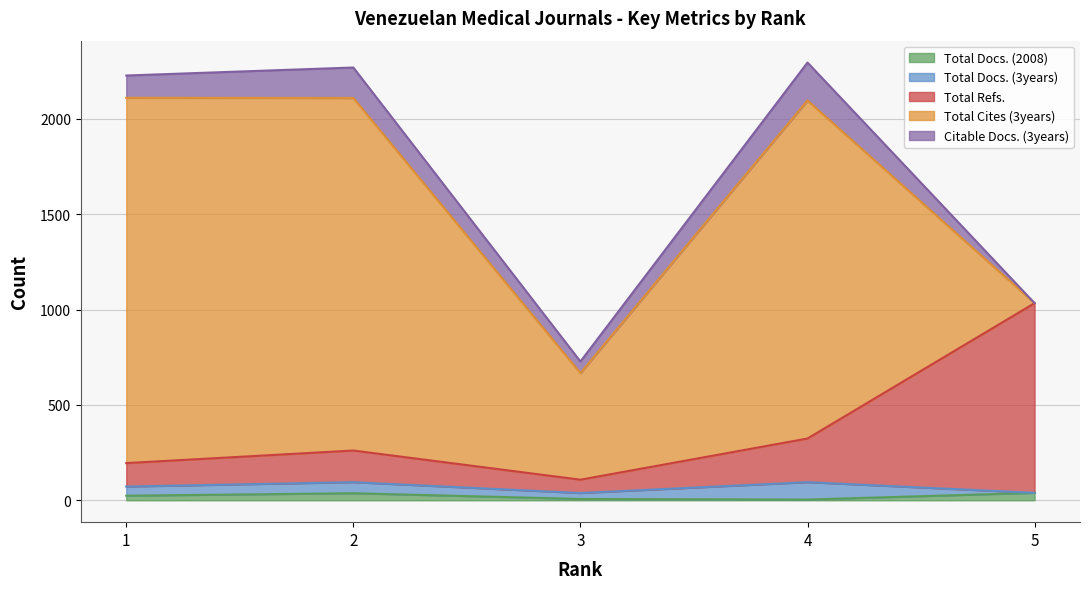

In Citable Docs. (3years), how many points are higher than both neighbors (excluding endpoints)?

2